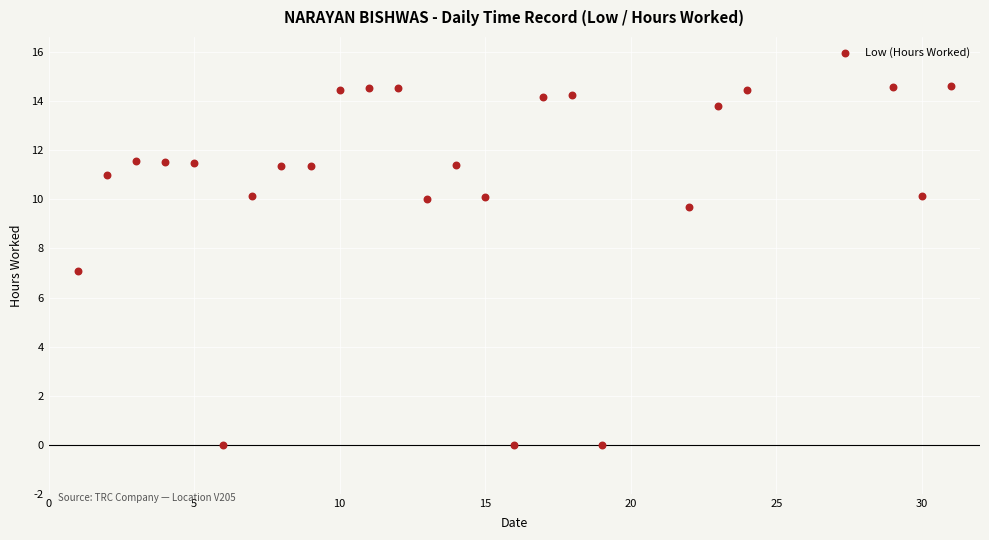

What is the range of X values (max minus min)?

30.0